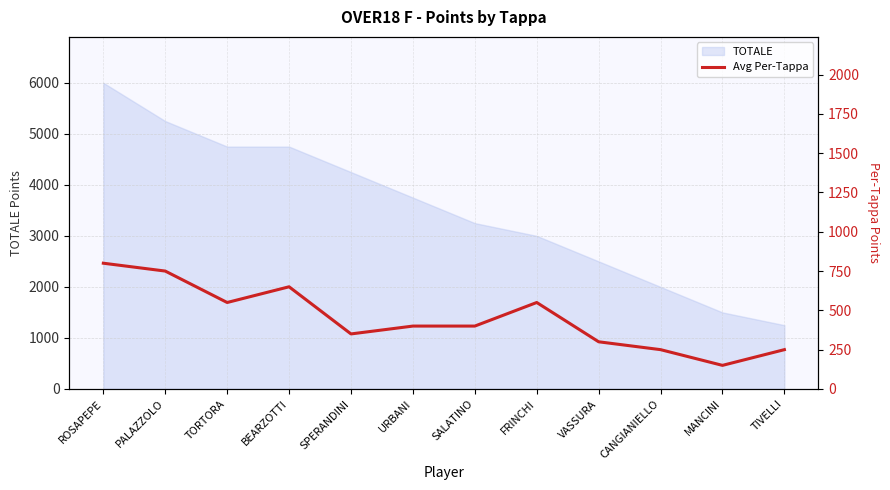

What is the value of the 6th point from the left?

400